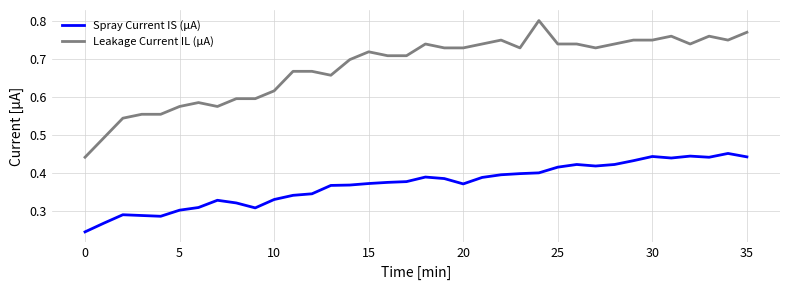

List the series in order of their peak value, lowest first.

Spray Current IS (μA), Leakage Current IL (μA)